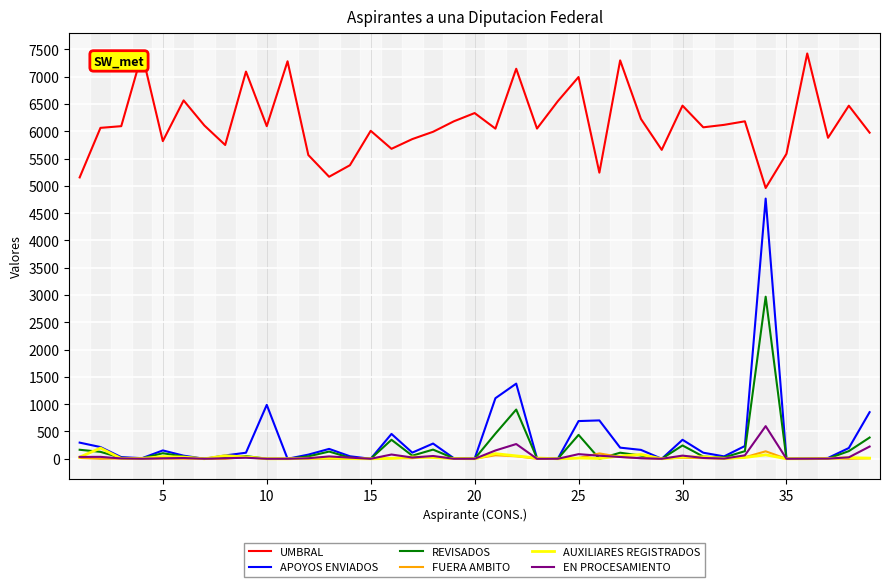

Which series has the largest total across all categories?

UMBRAL